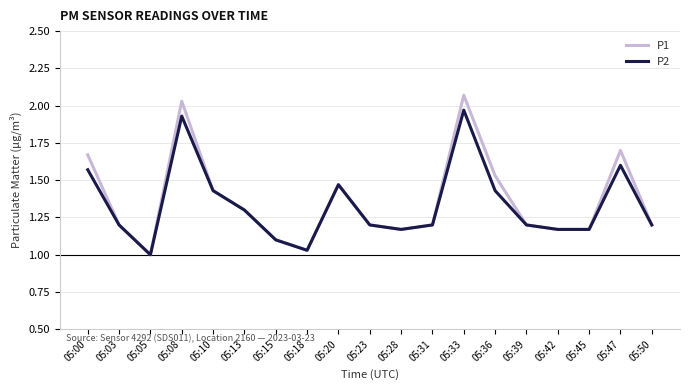

At which category does the chart reach its peak across all series?

05:33